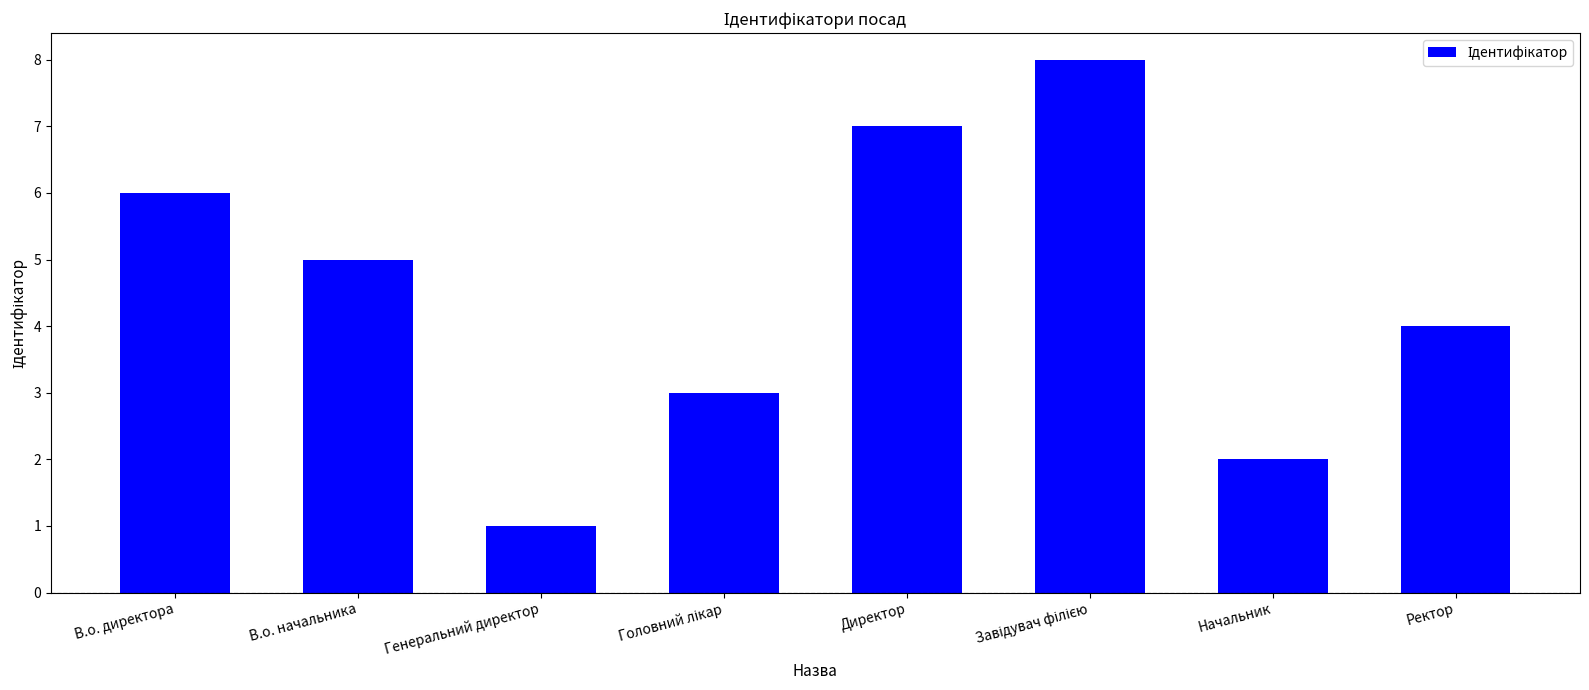

What is the label of the 1st bar from the left?

В.о. директора